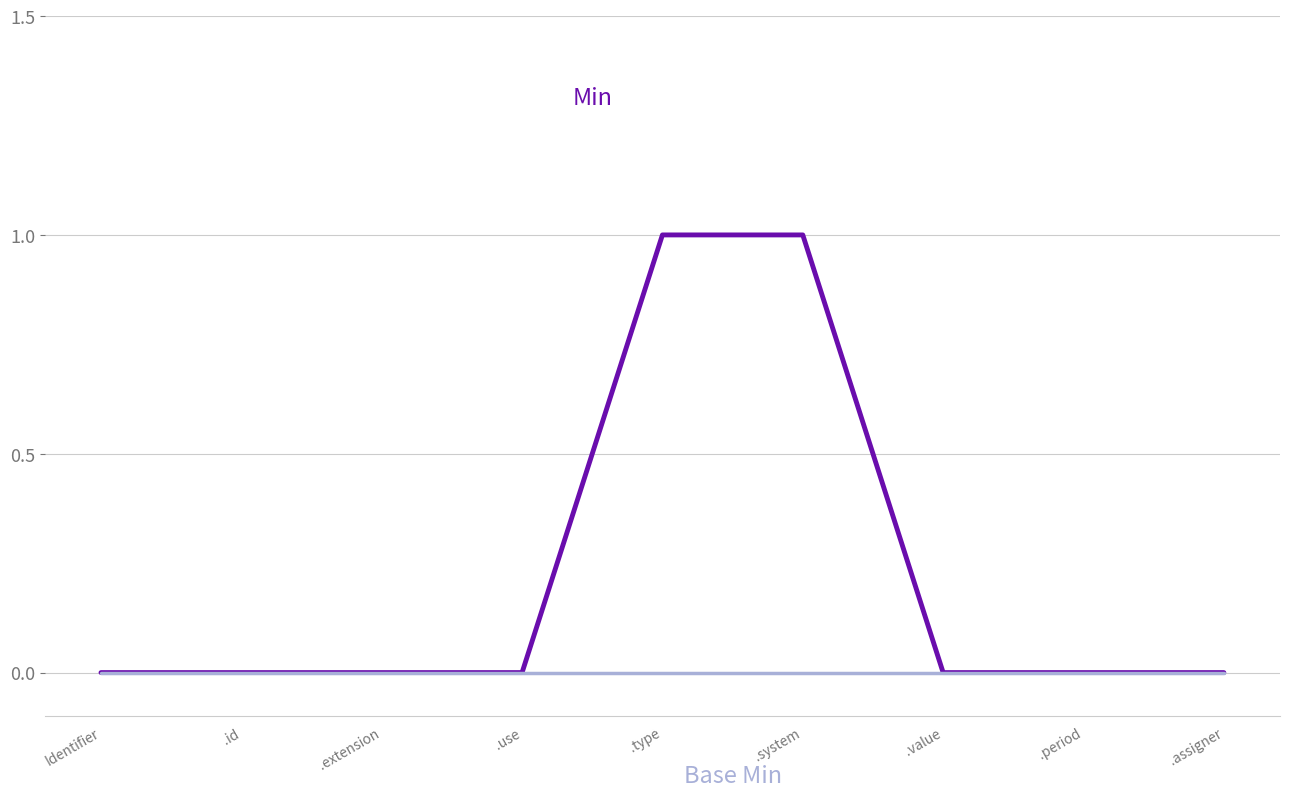

What position from the left is .assigner?

9